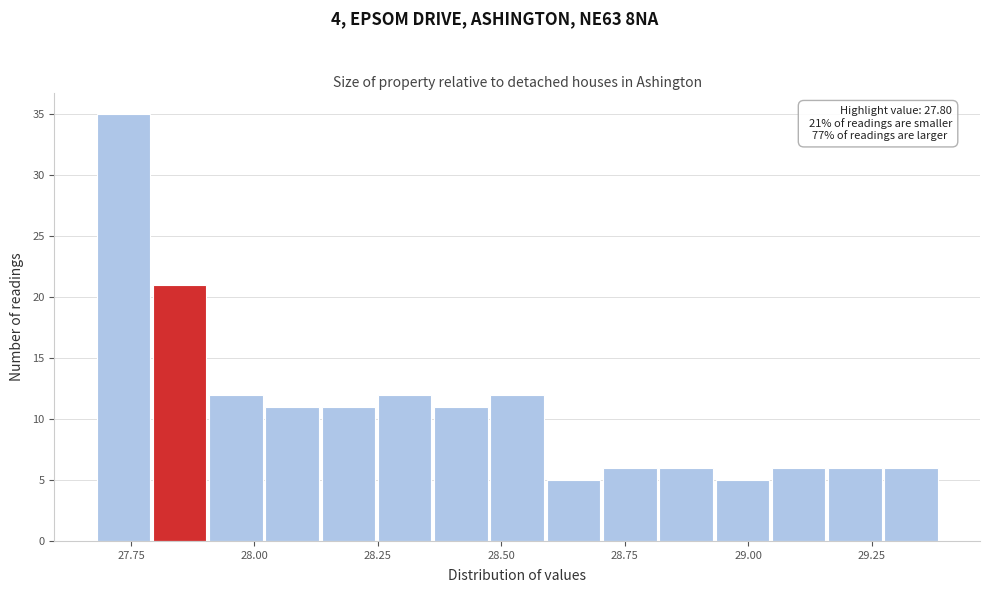

Around what value on the x-axis is the tallest bar? Give the approximate position of its centre, as read against the axis.

27.75